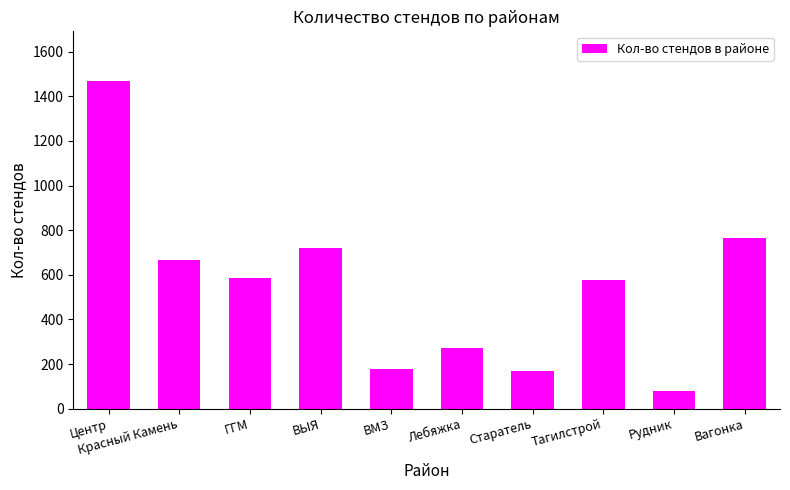

What is the ratio of the value at ГГМ to the value at ВМЗ?

3.3